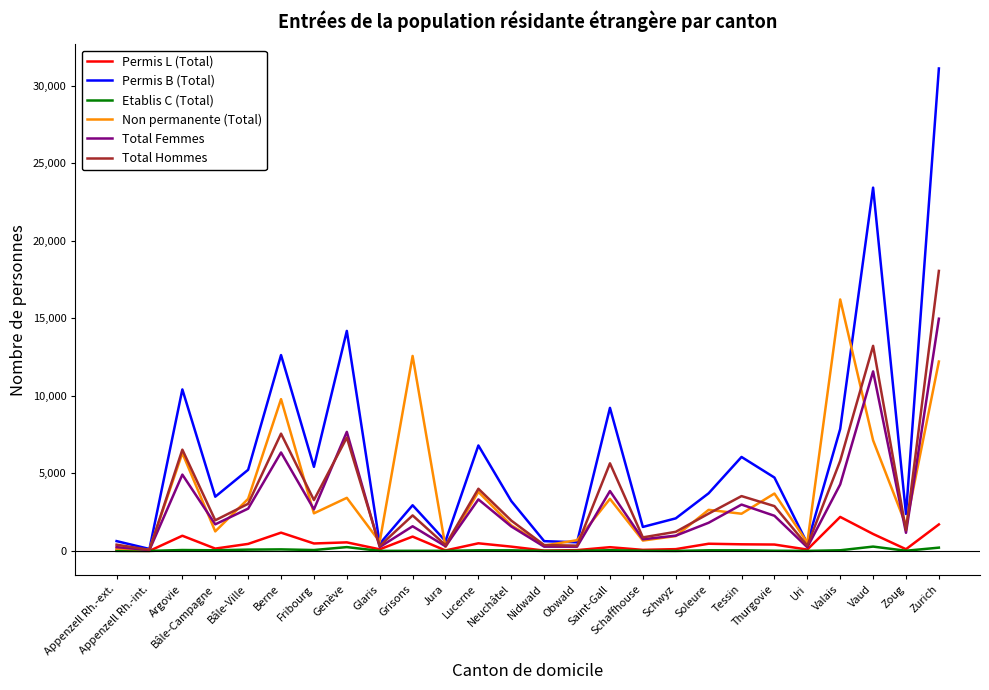

Which series has the widest spread of values?

Permis B (Total)